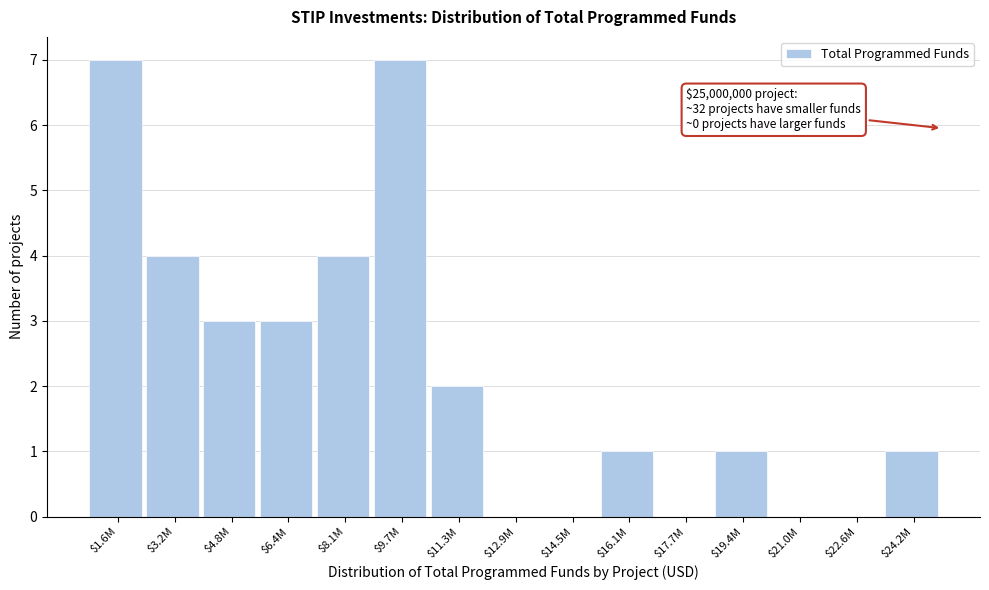

What is the maximum value shown in the chart?

7